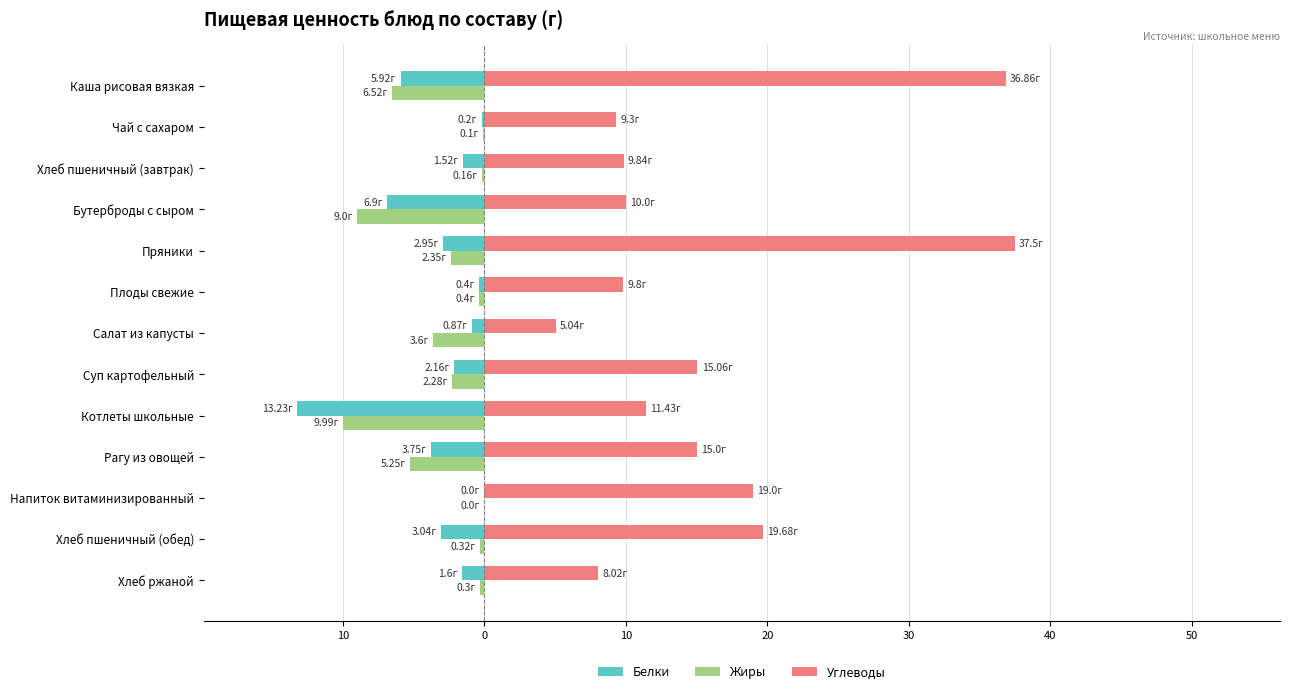

What are all the series names shown in the legend?

Белки, Жиры, Углеводы